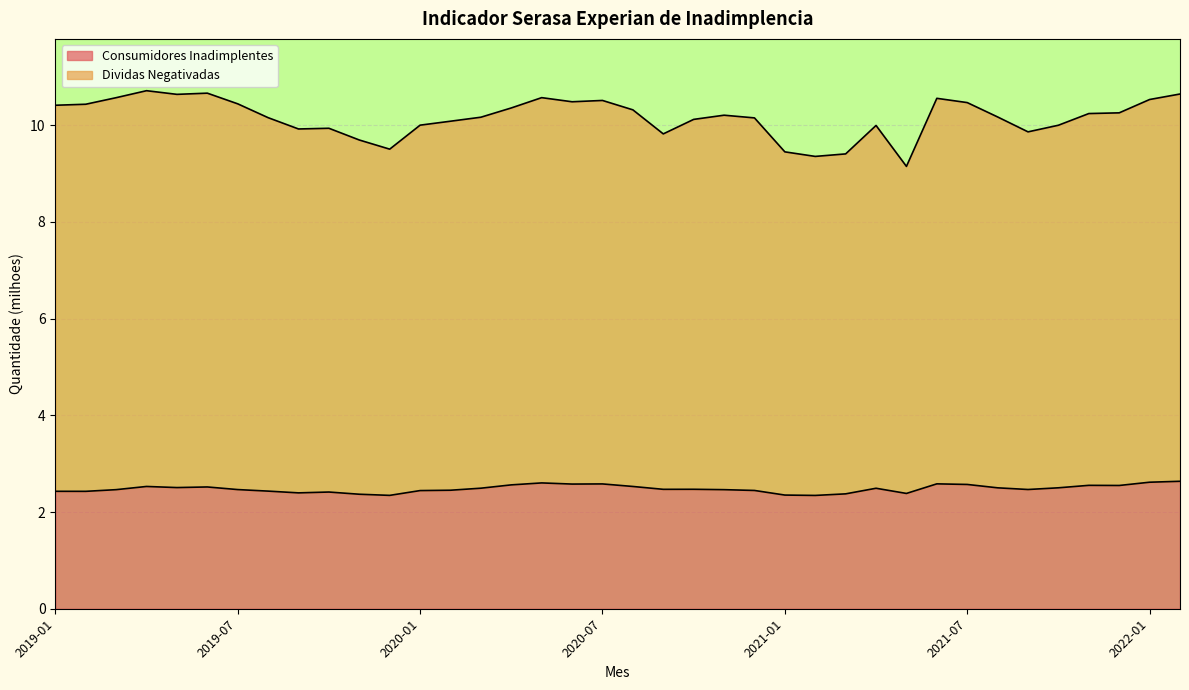

What is the value of the Consumidores Inadimplentes point at the 22nd from the left?

2.5